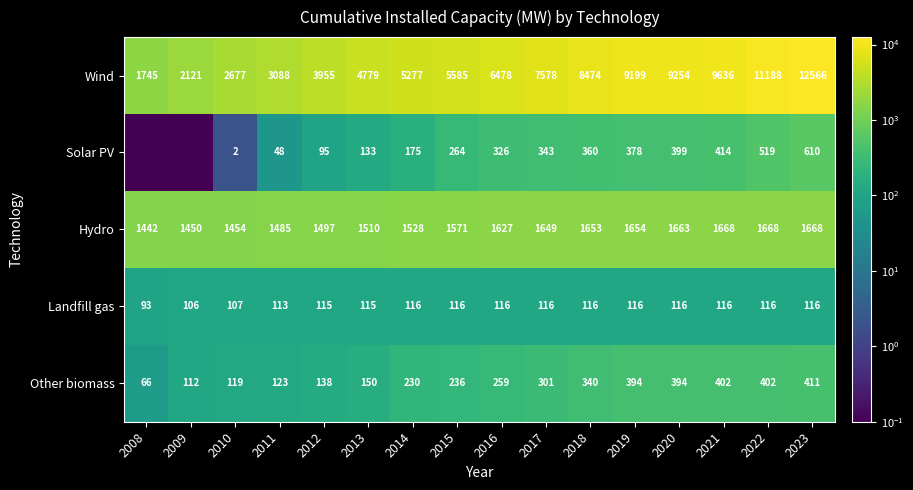

Which category has the lowest value across all series?

2008